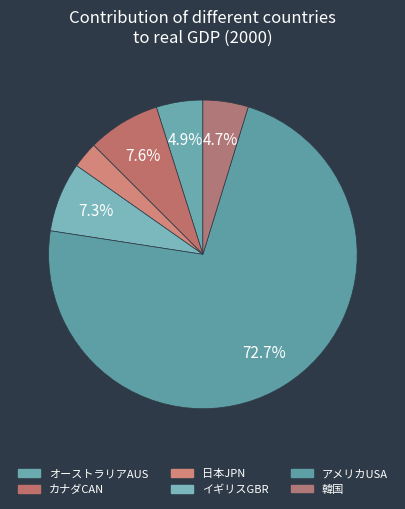

Between オーストラリアAUS and 韓国, which is larger?

オーストラリアAUS